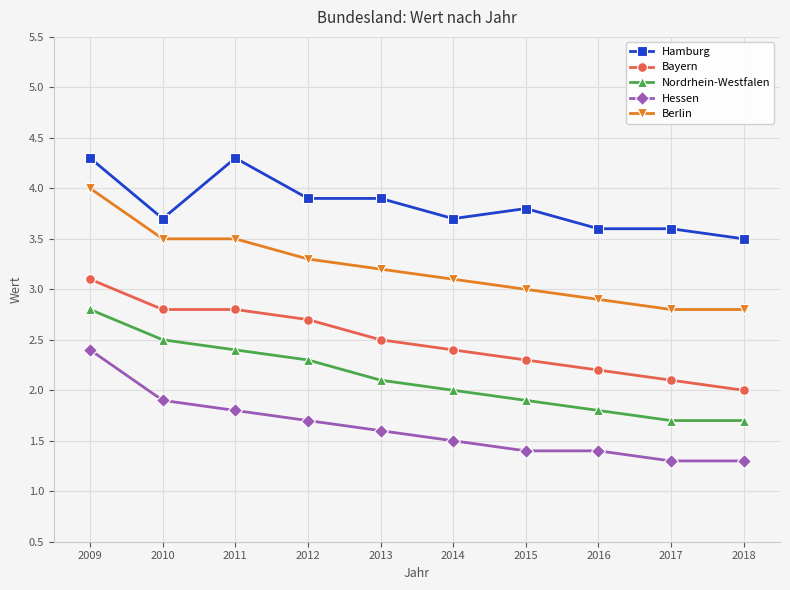

Reading left to right, list all the values displayed in this chart.

Hamburg: 4.3	3.7	4.3	3.9	3.9	3.7	3.8	3.6	3.6	3.5
Bayern: 3.1	2.8	2.8	2.7	2.5	2.4	2.3	2.2	2.1	2.0
Nordrhein-Westfalen: 2.8	2.5	2.4	2.3	2.1	2.0	1.9	1.8	1.7	1.7
Hessen: 2.4	1.9	1.8	1.7	1.6	1.5	1.4	1.4	1.3	1.3
Berlin: 4.0	3.5	3.5	3.3	3.2	3.1	3.0	2.9	2.8	2.8